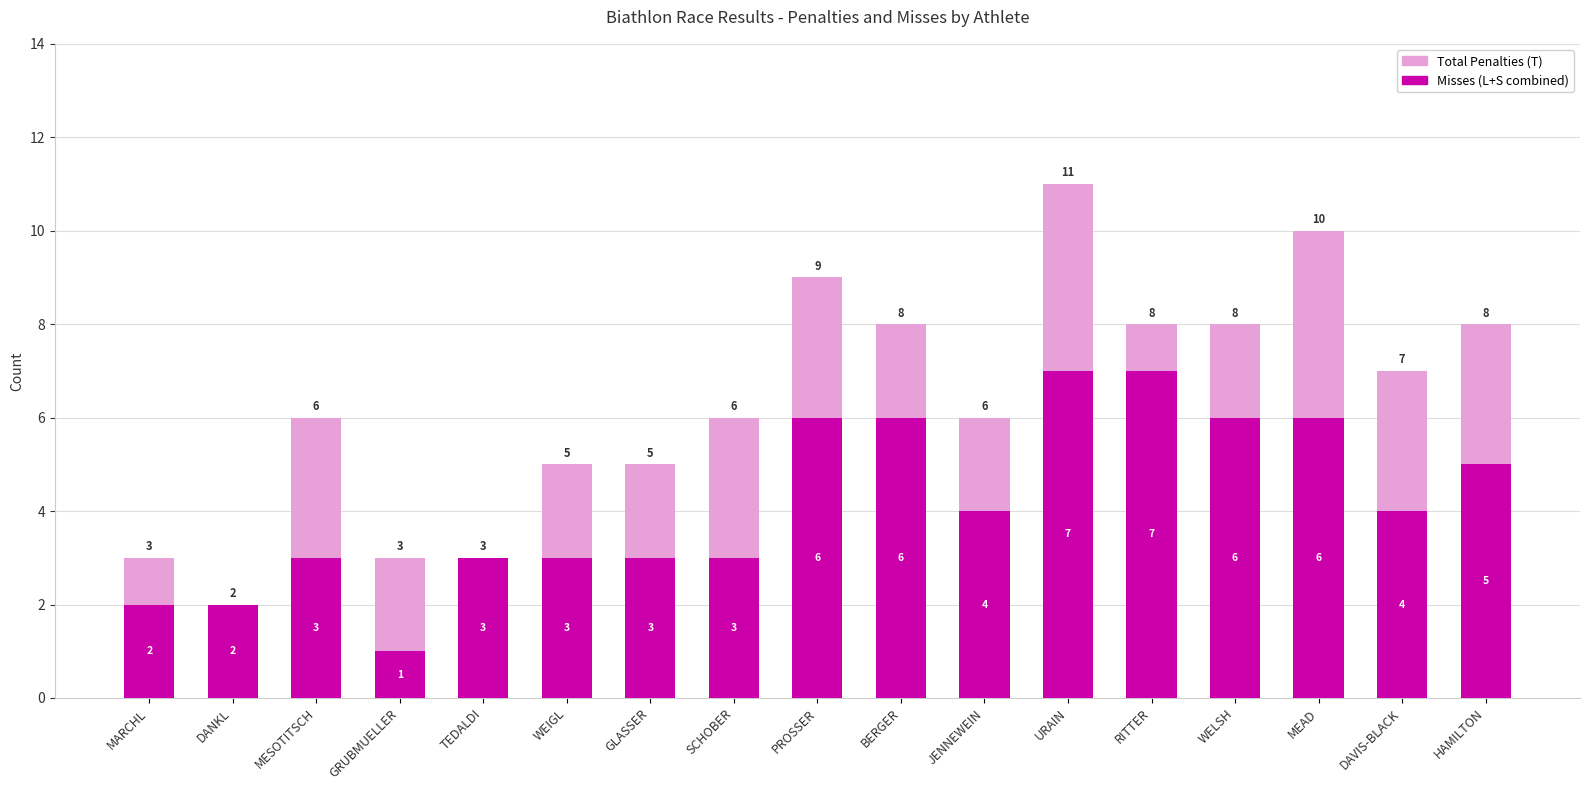

True or false: Misses (L+S combined) has a value of 2 at MESOTITSCH.

False